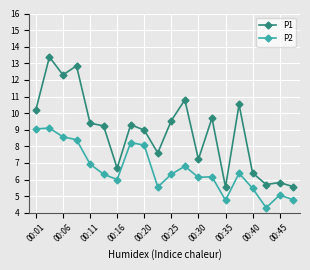

What is the greatest value displayed?

13.4